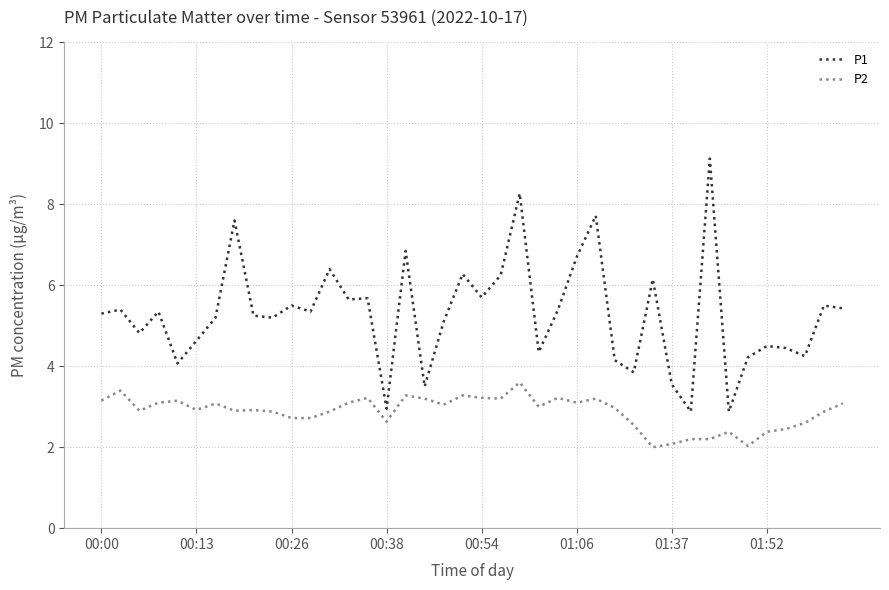

True or false: P1 and P2 intersect in this chart.

False